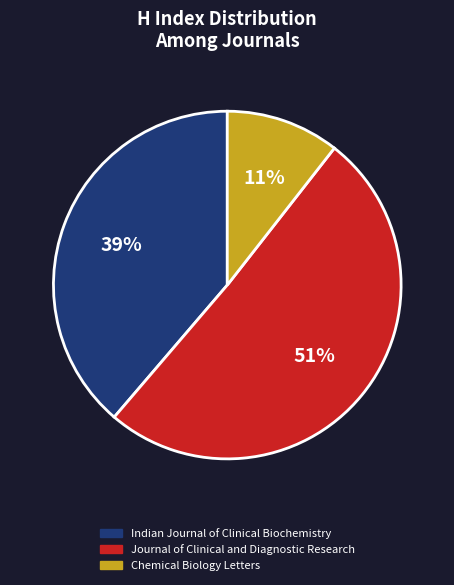

To the nearest percent, what is the combined percentage of Indian Journal of Clinical Biochemistry and Journal of Clinical and Diagnostic Research?

89%